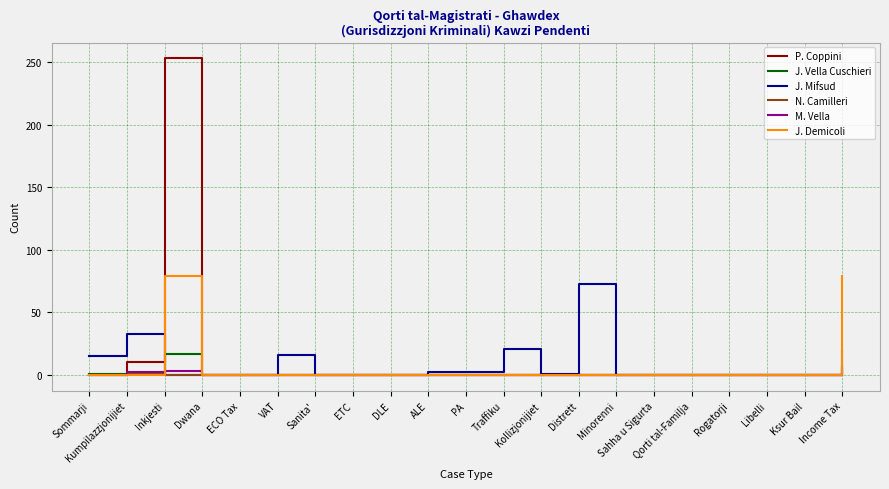

Between Inkjesti and Traffiku, which series saw the biggest shift?

P. Coppini